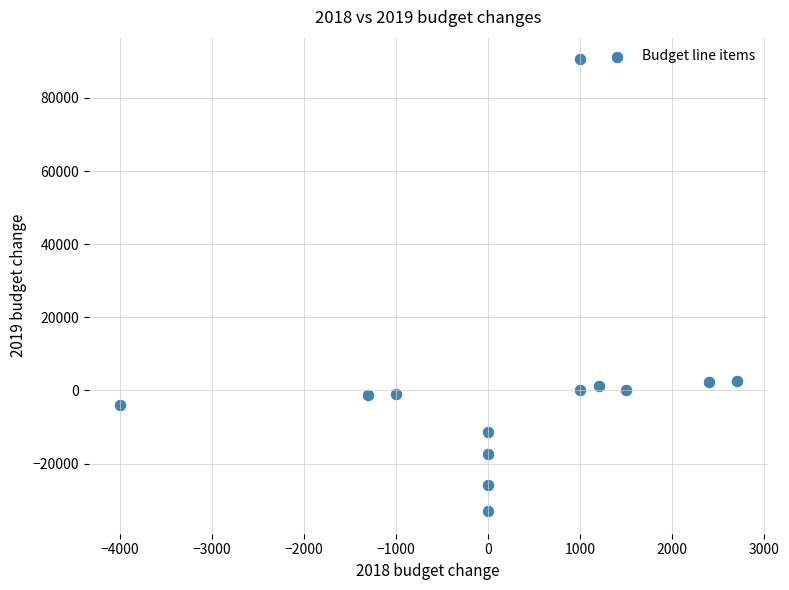

What is the range of Y values (max minus min)?

123500